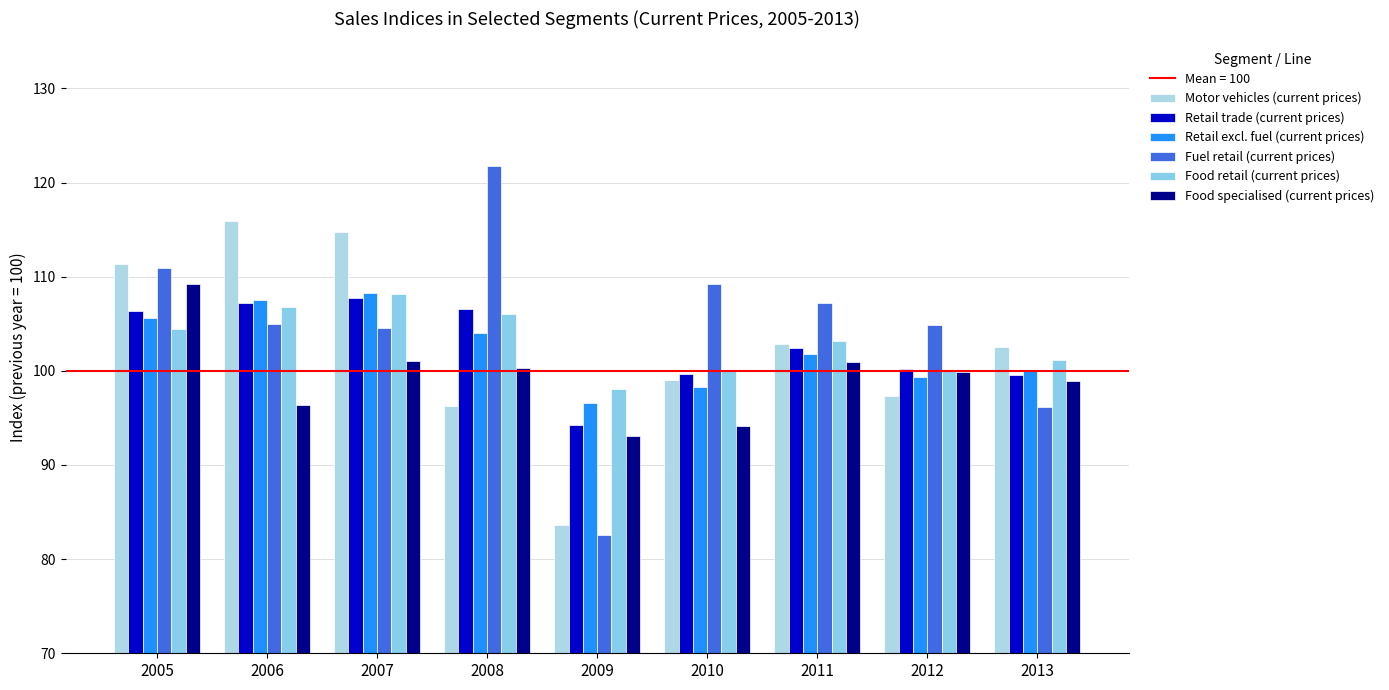

Is the value of Retail trade (current prices) at 2010 greater than the value of Food retail (current prices) at 2010?

No